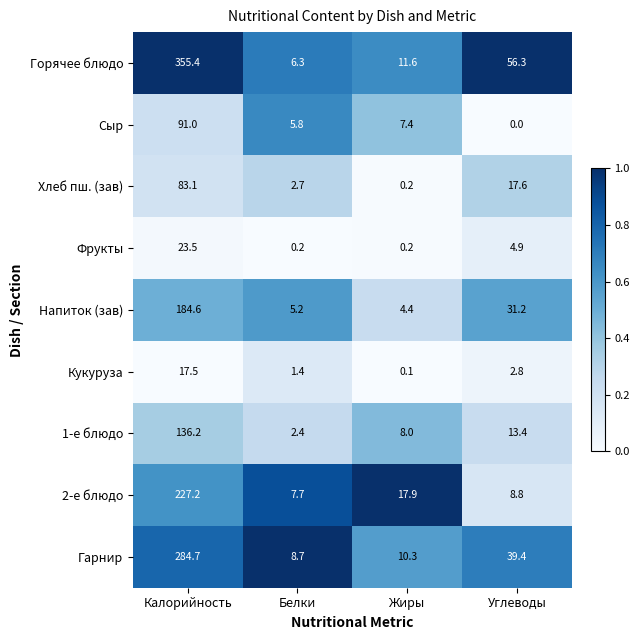

How many distinct data groups are displayed?

9